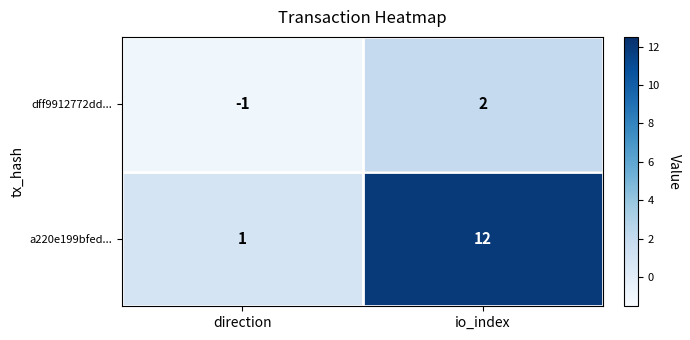

What is the difference between the maximum and minimum values in the a220e199bfed... series?

11